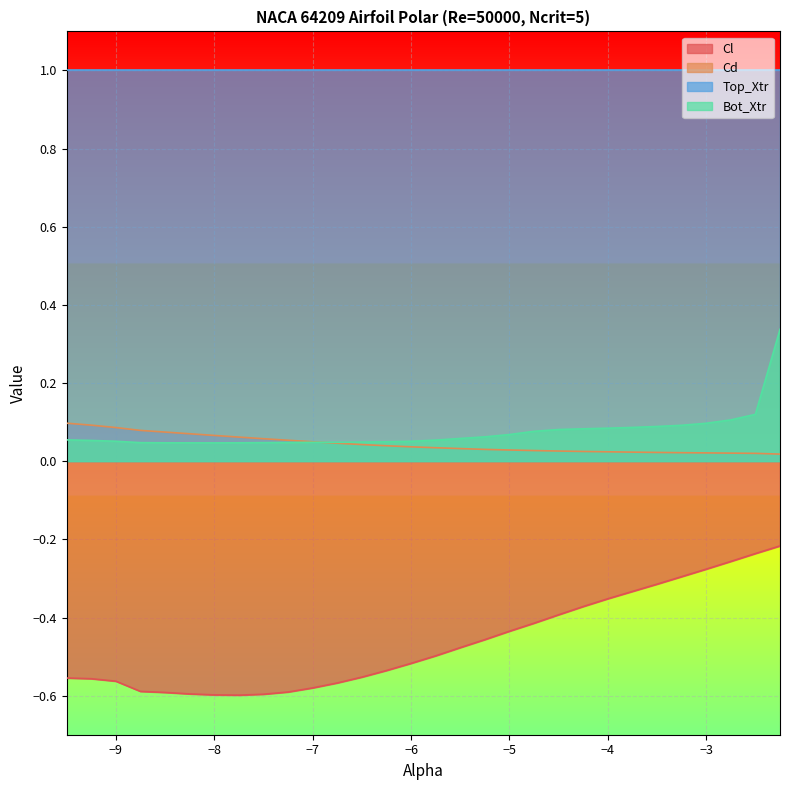

Which category has the highest value in the Cl series?

-2.25